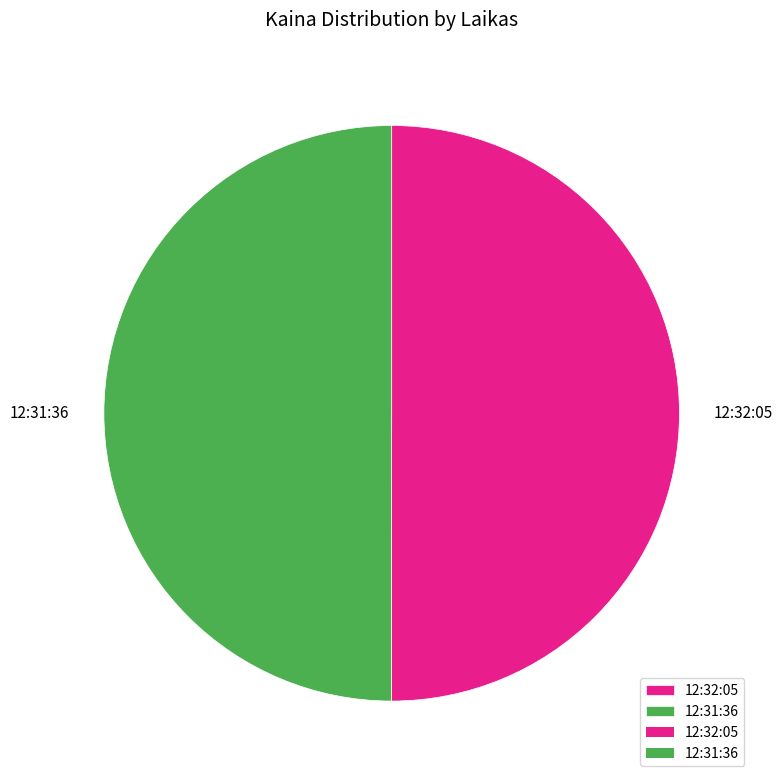

Do 12:32:05 and 12:31:36 together represent more than half of the pie?

Yes